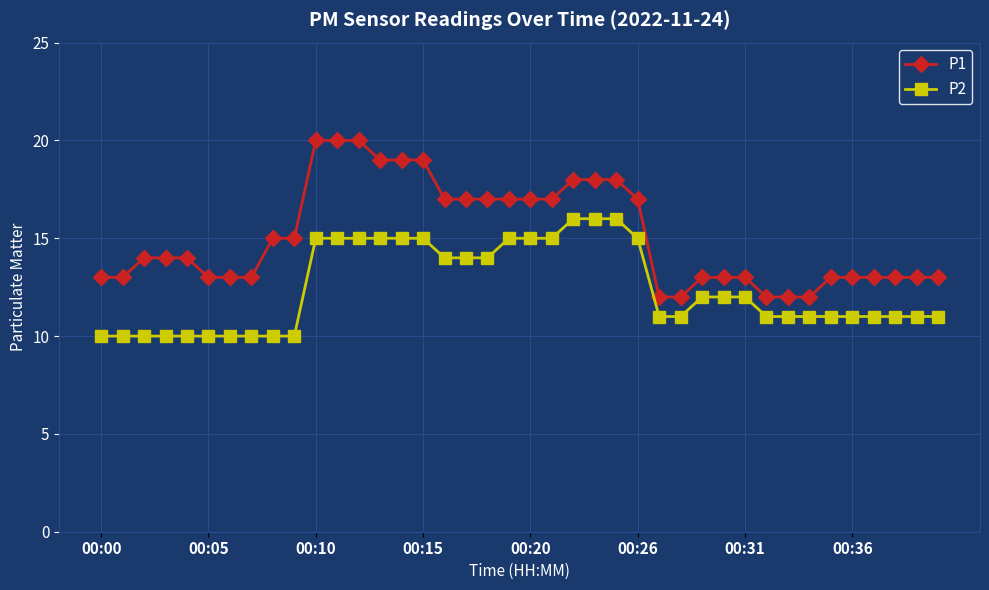

Count the number of categories in the chart.

40